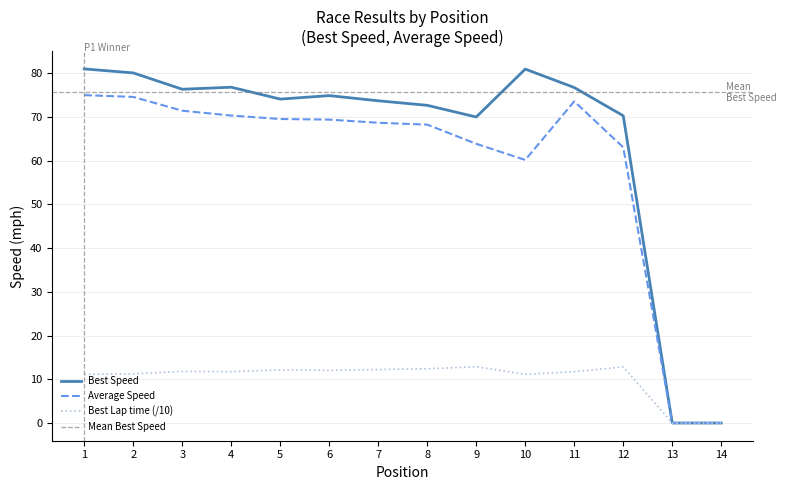

True or false: Best Lap time (/10) has a value of 11.7 at 11.

True